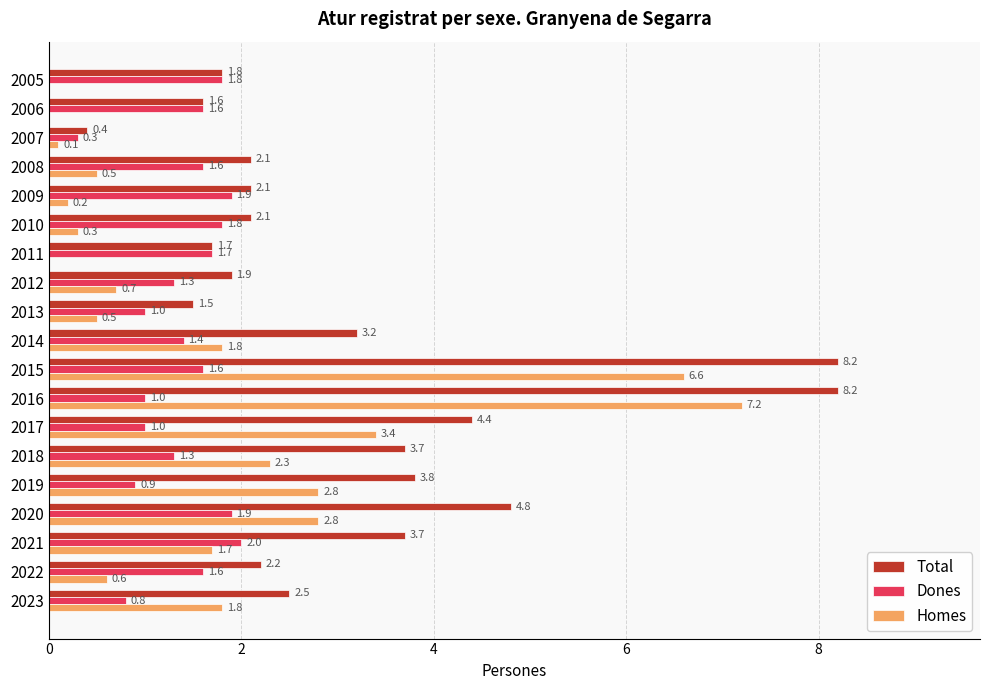

What is the total value across all series at 2012?

3.9